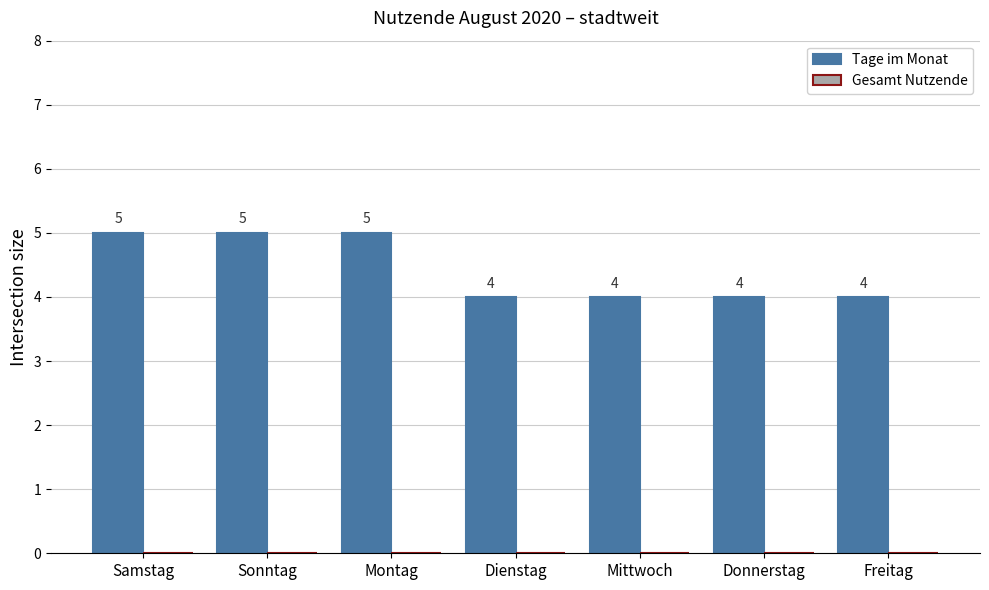

What position from the left is Freitag?

7